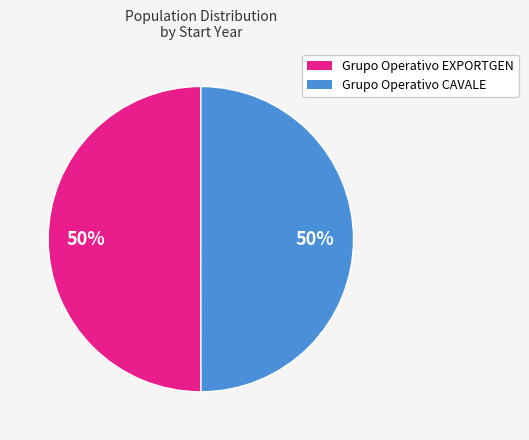

Do Grupo Operativo CAVALE and Grupo Operativo EXPORTGEN together represent more than half of the pie?

Yes